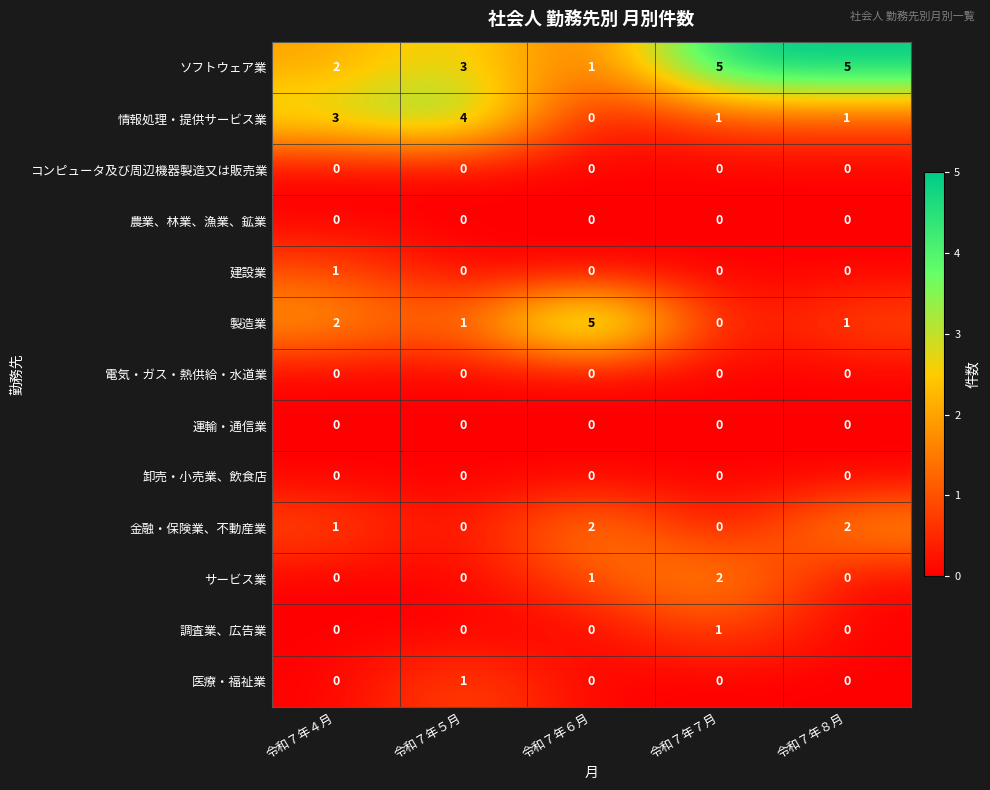

Which series has the largest range (max minus min)?

製造業